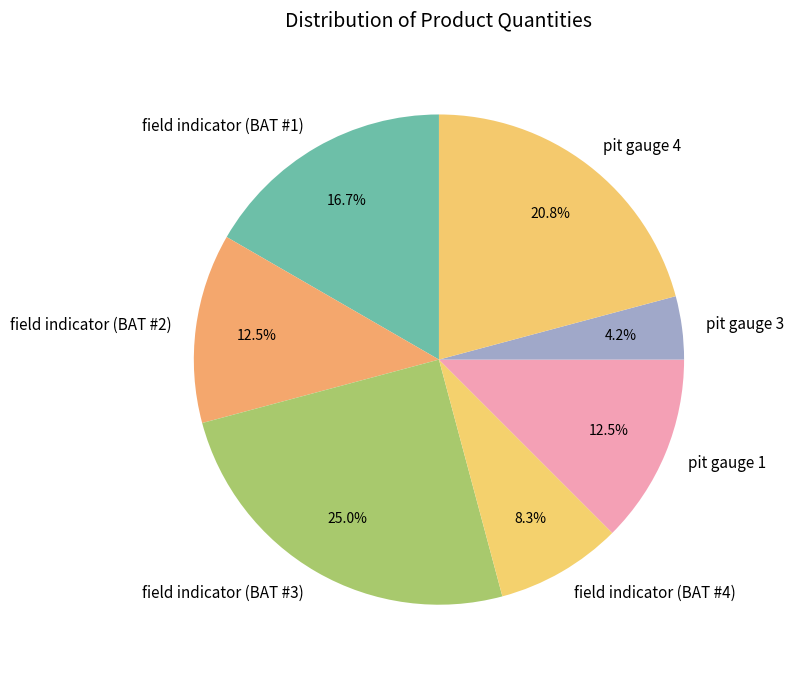

To the nearest percent, what is the average slice percentage?

14%